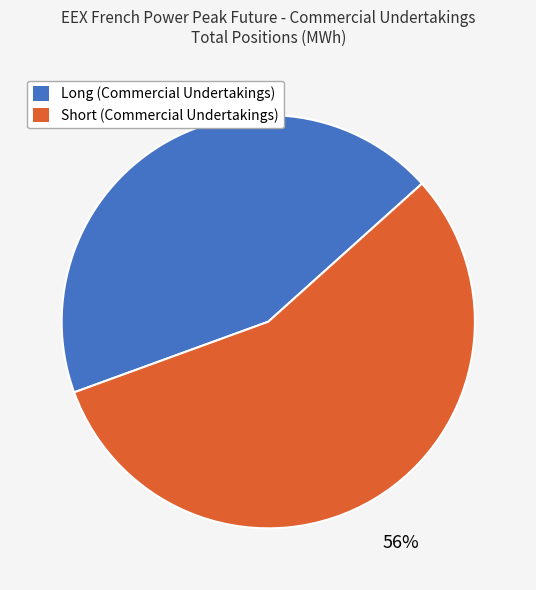

To the nearest percent, what is the combined percentage of Short (Commercial Undertakings) and Long (Commercial Undertakings)?

100%